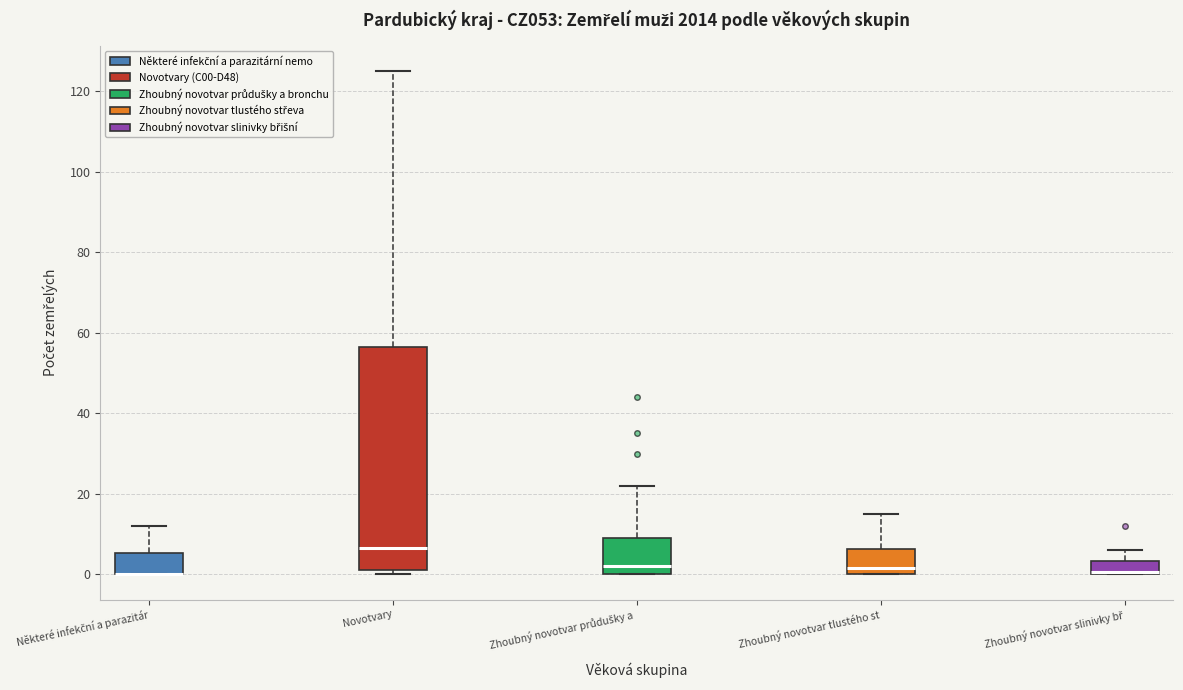

Reading left to right, read every box against the y-axis: the position of its median line, the range the box covers, and the ends of its whiskers. The values are not printed on the chart, so give them approximately, as read against the axis.

Některé infekční a parazitár: median 0 (drawn on the box's lower edge), box 0 to 6, whiskers 0 to 12
Novotvary: median 6, box 2 to 56, whiskers 0 to 126
Zhoubný novotvar průdušky a: median 2, box 0 to 10, whiskers 0 to 22
Zhoubný novotvar tlustého st: median 2, box 0 to 6, whiskers 0 to 16
Zhoubný novotvar slinivky bř: median 0 (drawn on the box's lower edge), box 0 to 4, whiskers 0 to 6